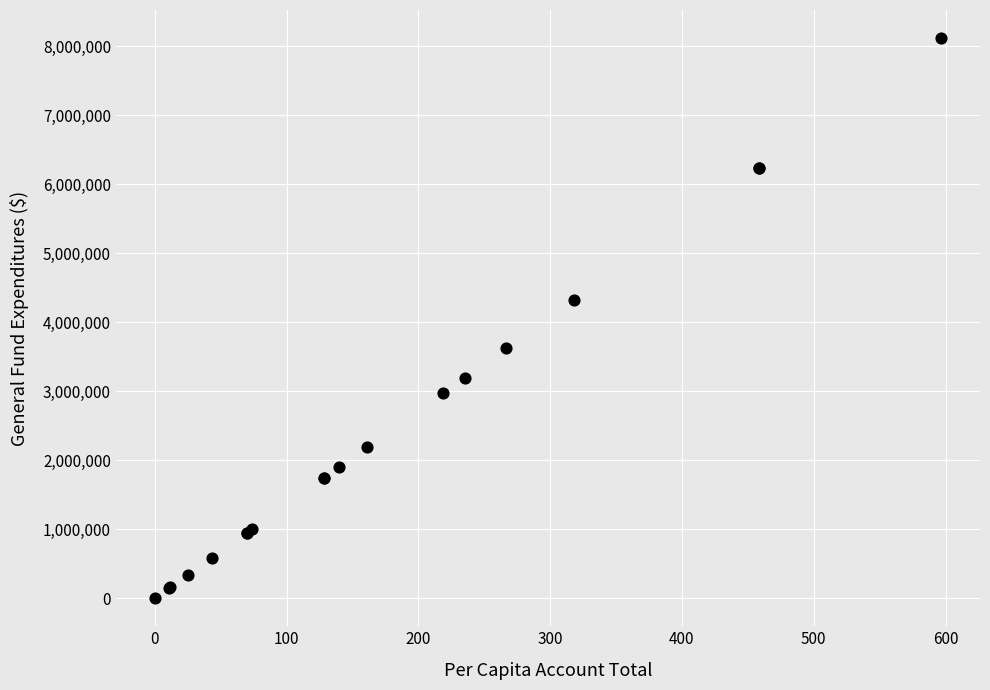

What Y value in the scatter plot is closest to 4062661?

4328236